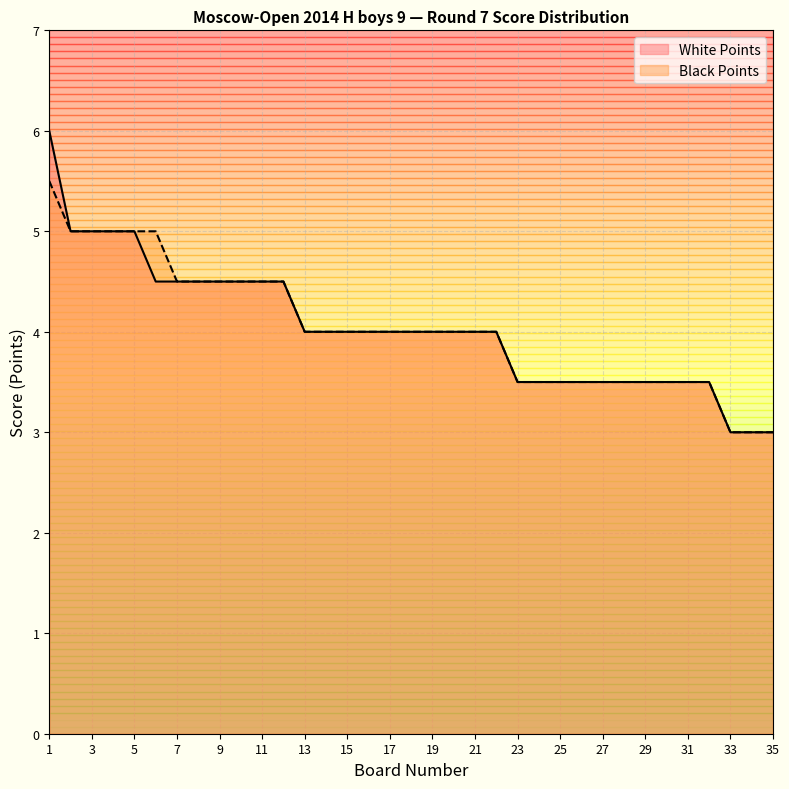

What is the sum of the Black Points values at 28 and 6?

8.5